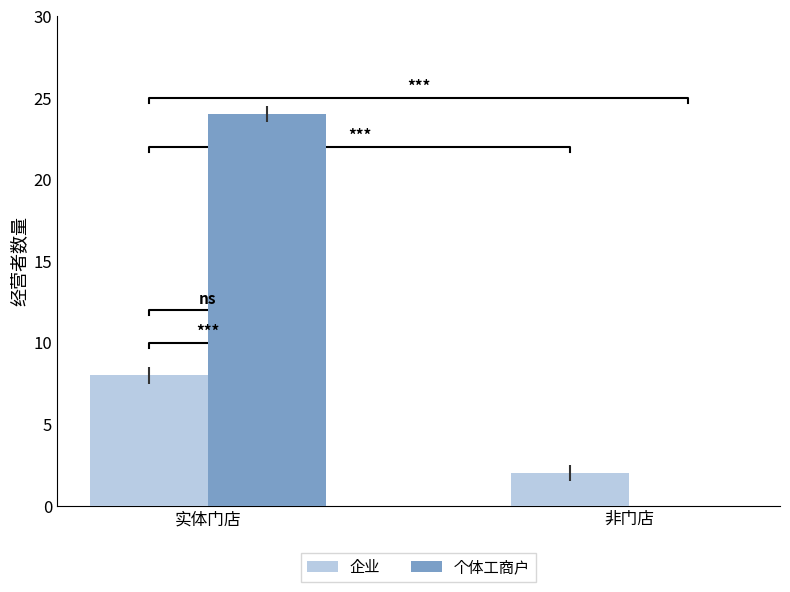

What position from the right is 非门店?

1